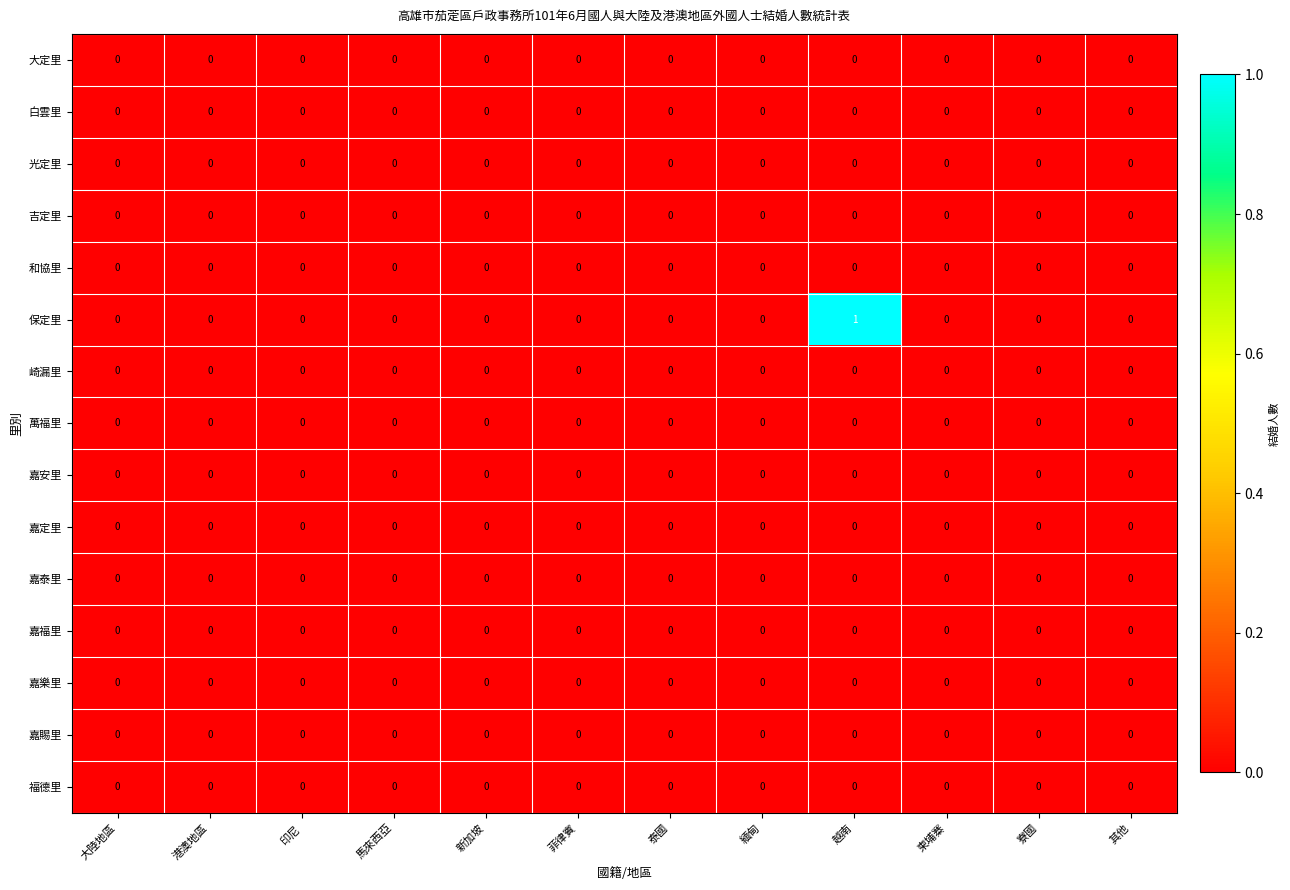

Which series has the largest total across all categories?

保定里